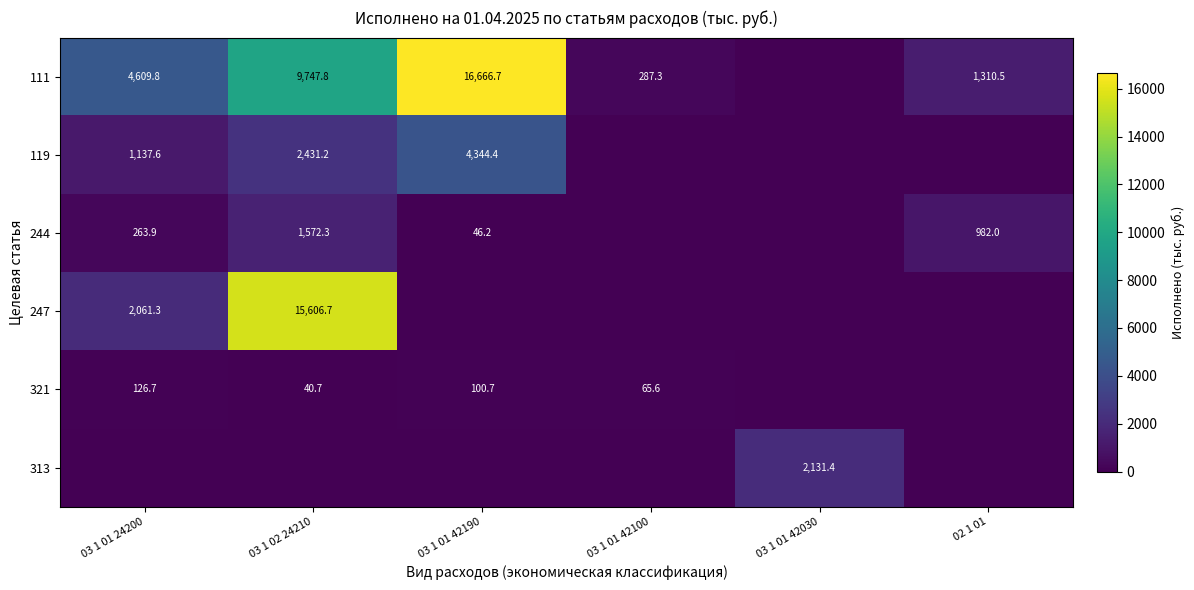

The 244 series shows 1572.3 at 03 1 02 24210. True or false?

True